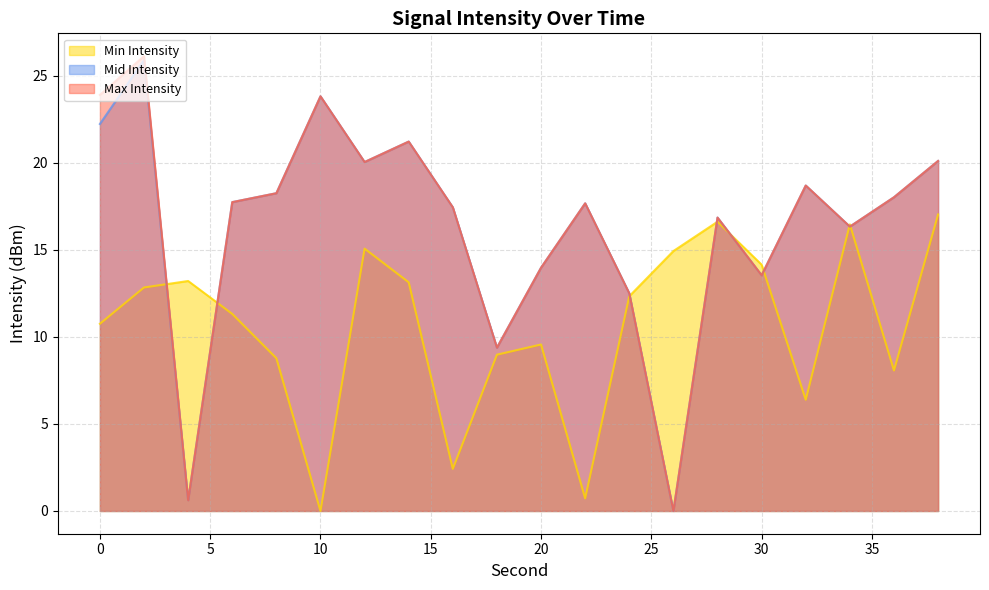

Rank the categories by Mid Intensity value from lowest to highest.

26, 4, 18, 24, 30, 20, 34, 28, 16, 22, 6, 36, 8, 32, 12, 38, 14, 0, 10, 2